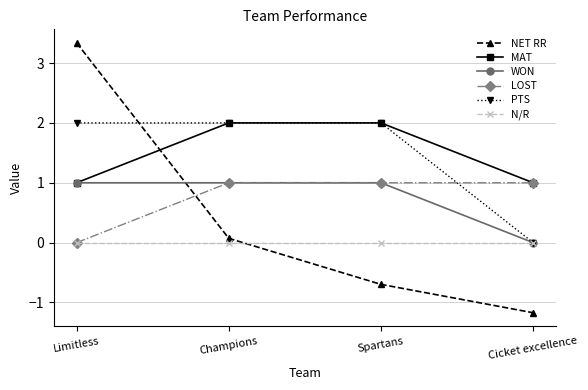

Reading left to right, extract all data points from this chart.

NET RR: 3.3	0.1	-0.7	-1.2
MAT: 1.0	2.0	2.0	1.0
WON: 1.0	1.0	1.0	0.0
LOST: 0.0	1.0	1.0	1.0
PTS: 2.0	2.0	2.0	0.0
N/R: 0.0	0.0	0.0	0.0